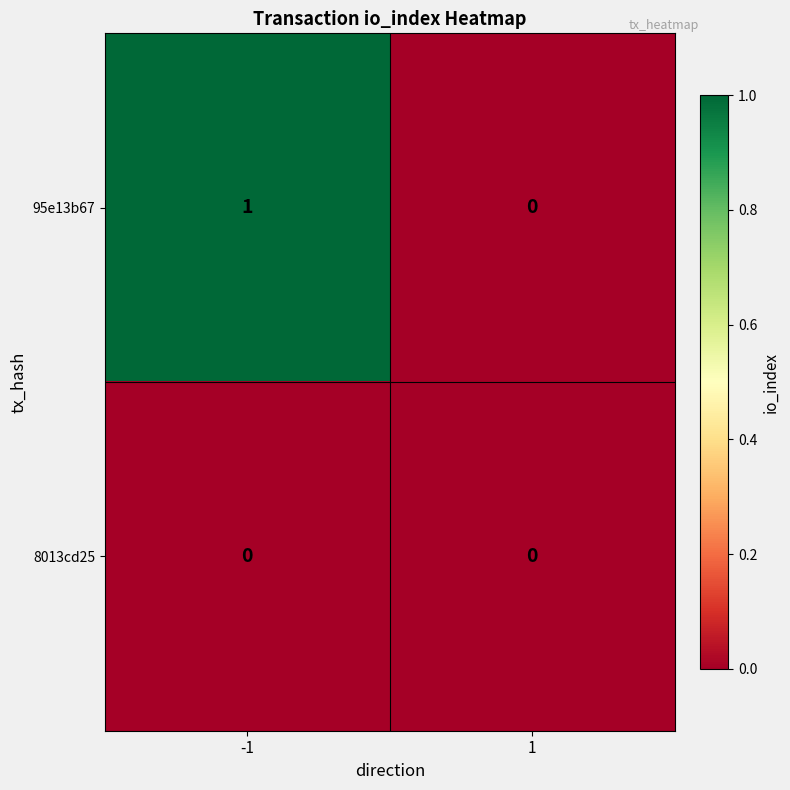

How many series are shown in this chart?

2